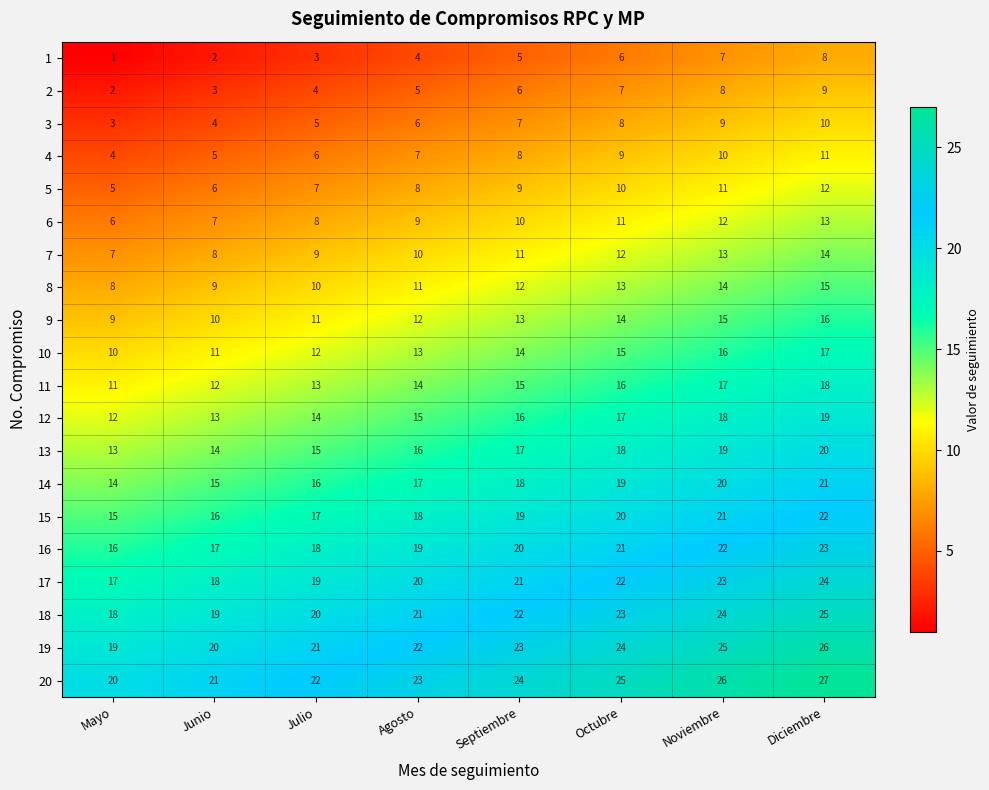

Rank the series at Agosto from highest to lowest value.

20, 19, 18, 17, 16, 15, 14, 13, 12, 11, 10, 9, 8, 7, 6, 5, 4, 3, 2, 1